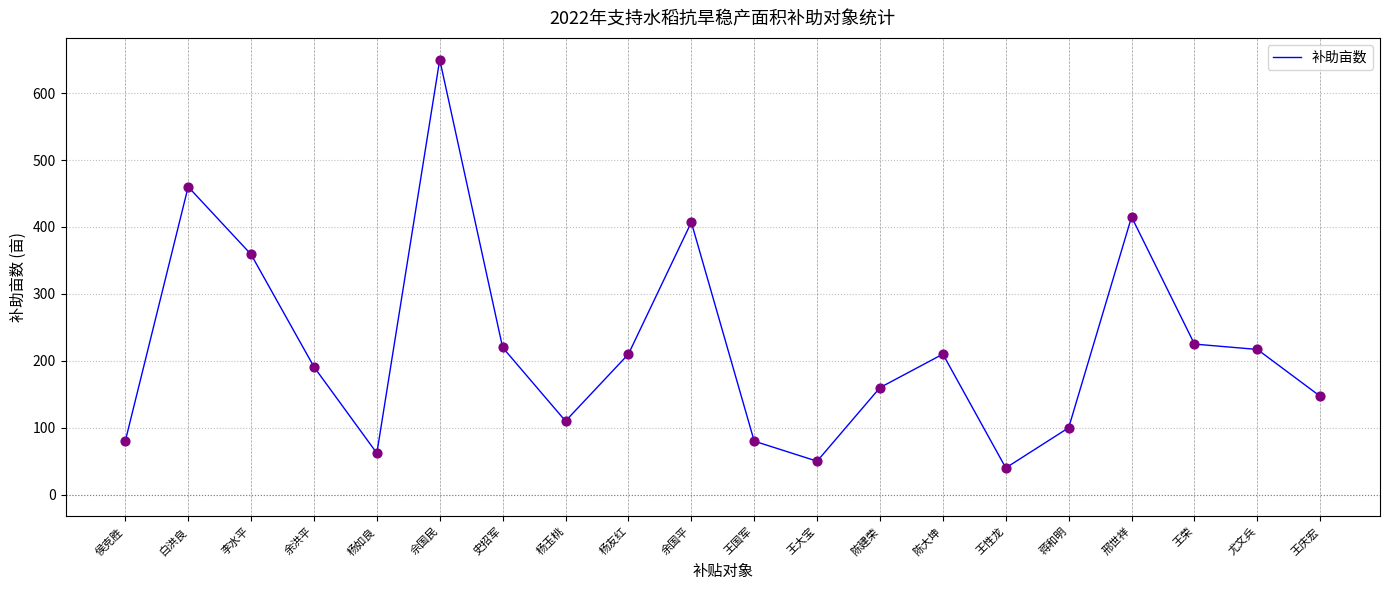

Between 余国平 and 史招军, which is larger?

余国平